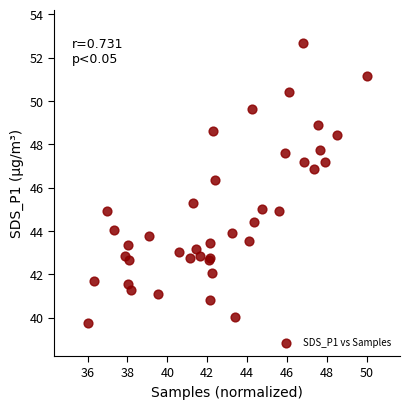

What Y value in the scatter plot is closest to 46?

46.4